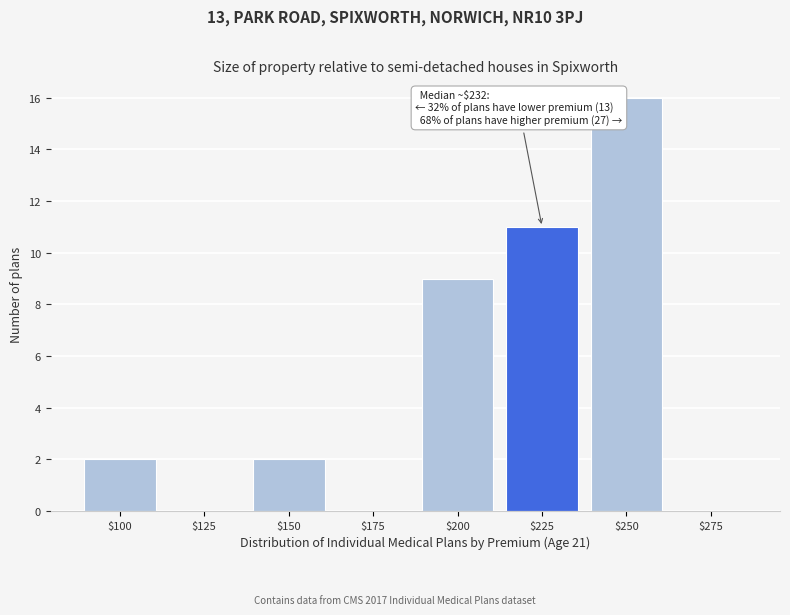

At which label is the value closest to 8?

$200